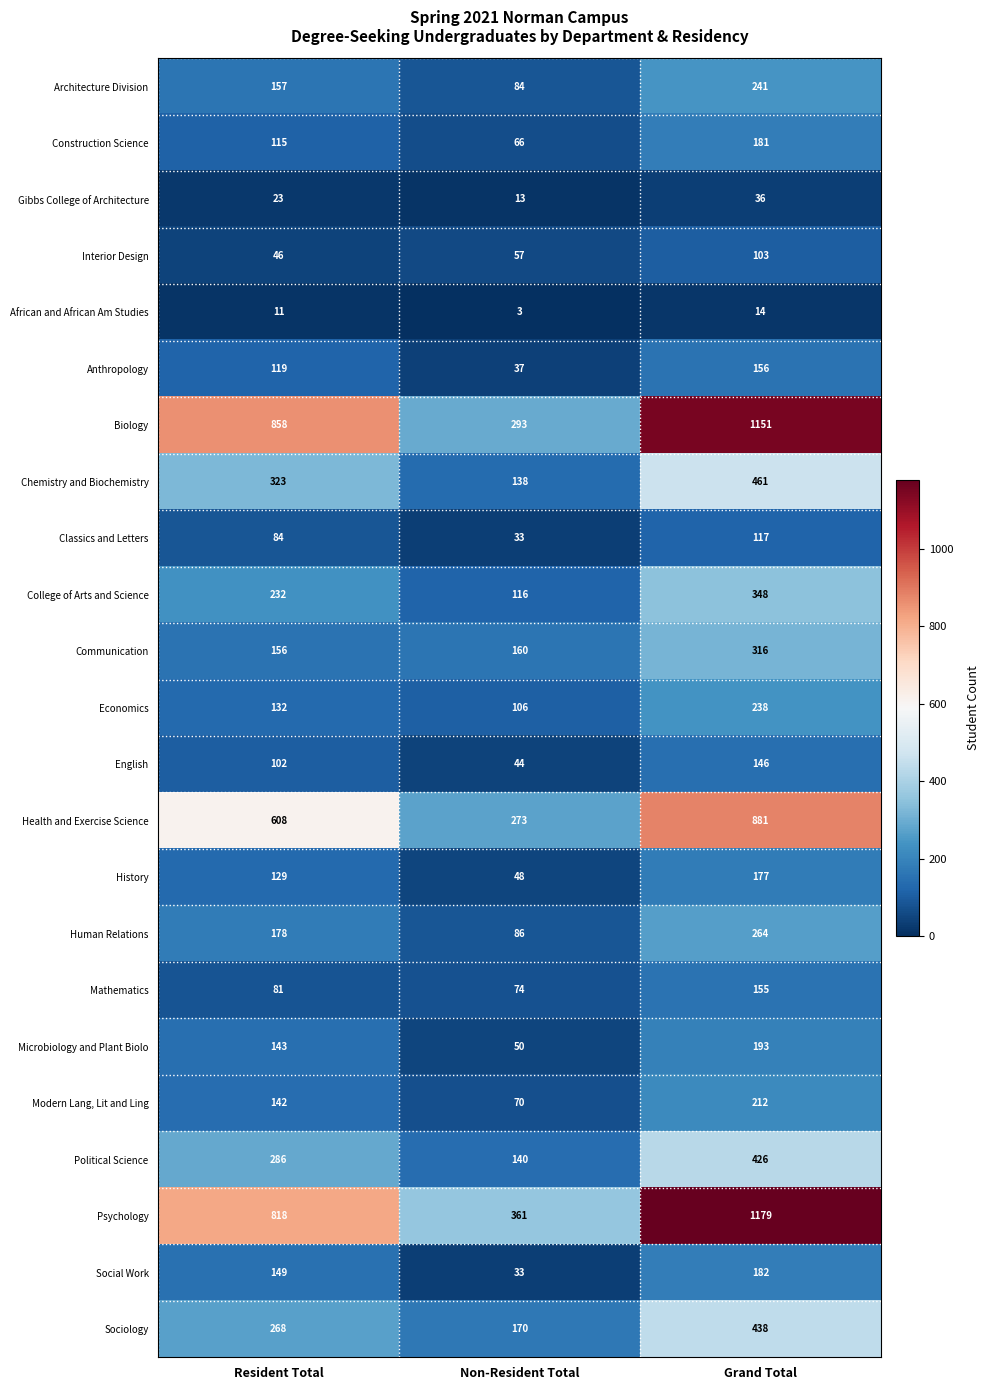

Rank the series at Grand Total from highest to lowest value.

Psychology, Biology, Health and Exercise Science, Chemistry and Biochemistry, Sociology, Political Science, College of Arts and Science, Communication, Human Relations, Architecture Division, Economics, Modern Lang, Lit and Ling, Microbiology and Plant Biolo, Social Work, Construction Science, History, Anthropology, Mathematics, English, Classics and Letters, Interior Design, Gibbs College of Architecture, African and African Am Studies